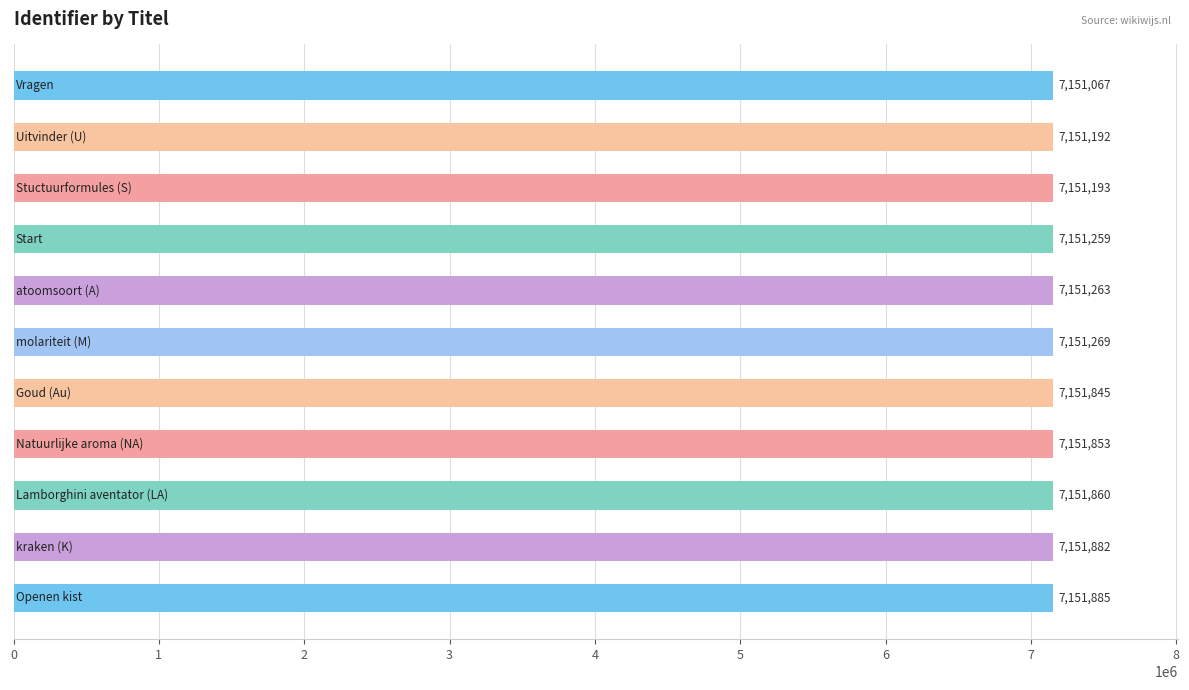

Reading bottom to top, list all the values displayed in this chart.

7151885	7151882	7151860	7151853	7151845	7151269	7151263	7151259	7151193	7151192	7151067